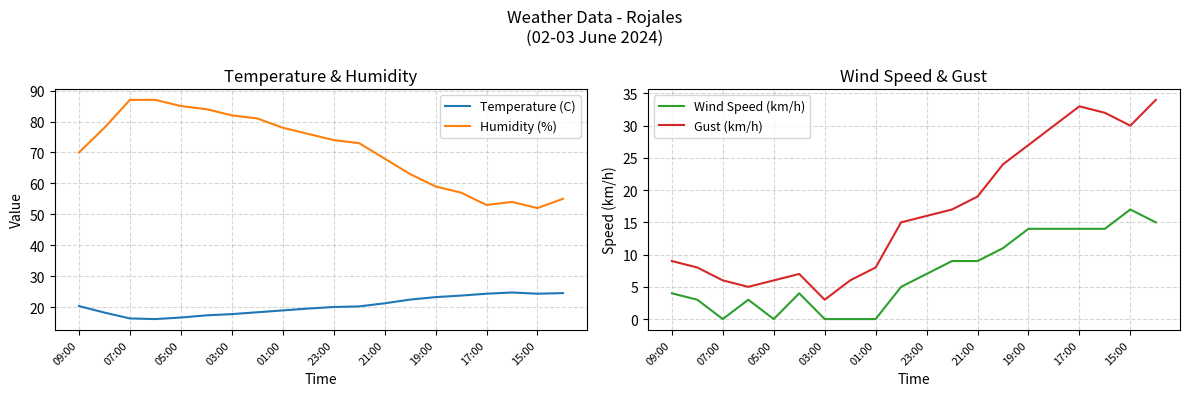

What is the difference between the maximum and minimum values in the Humidity (%) series?

35.0